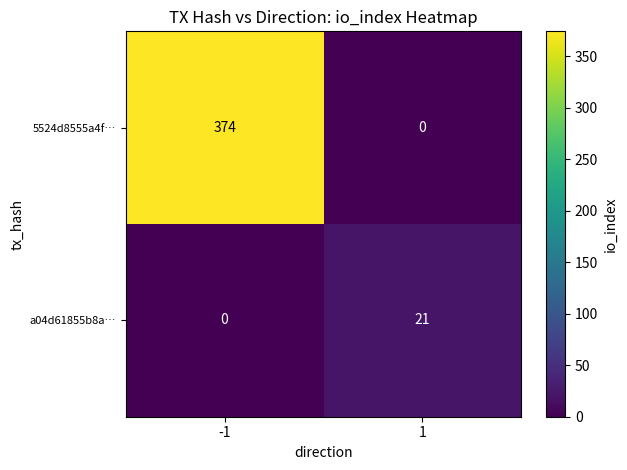

Rank the series at 1 from lowest to highest value.

5524d8555a4f…, a04d61855b8a…